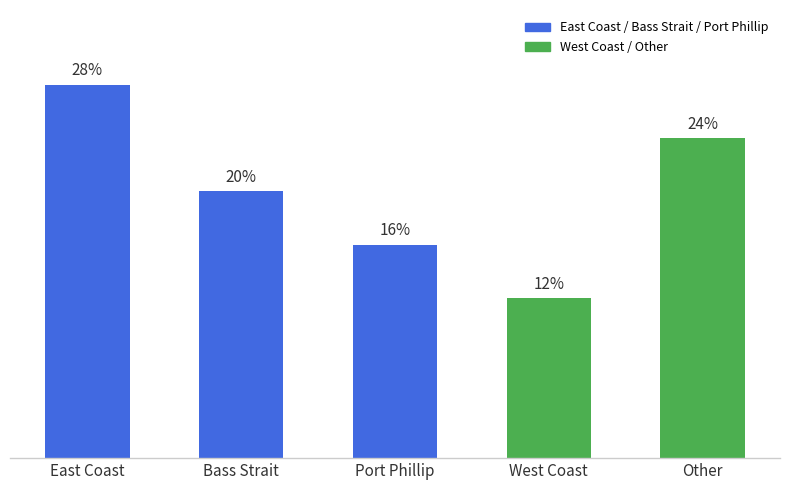

List the labels in order of value, largest first.

East Coast, Other, Bass Strait, Port Phillip, West Coast